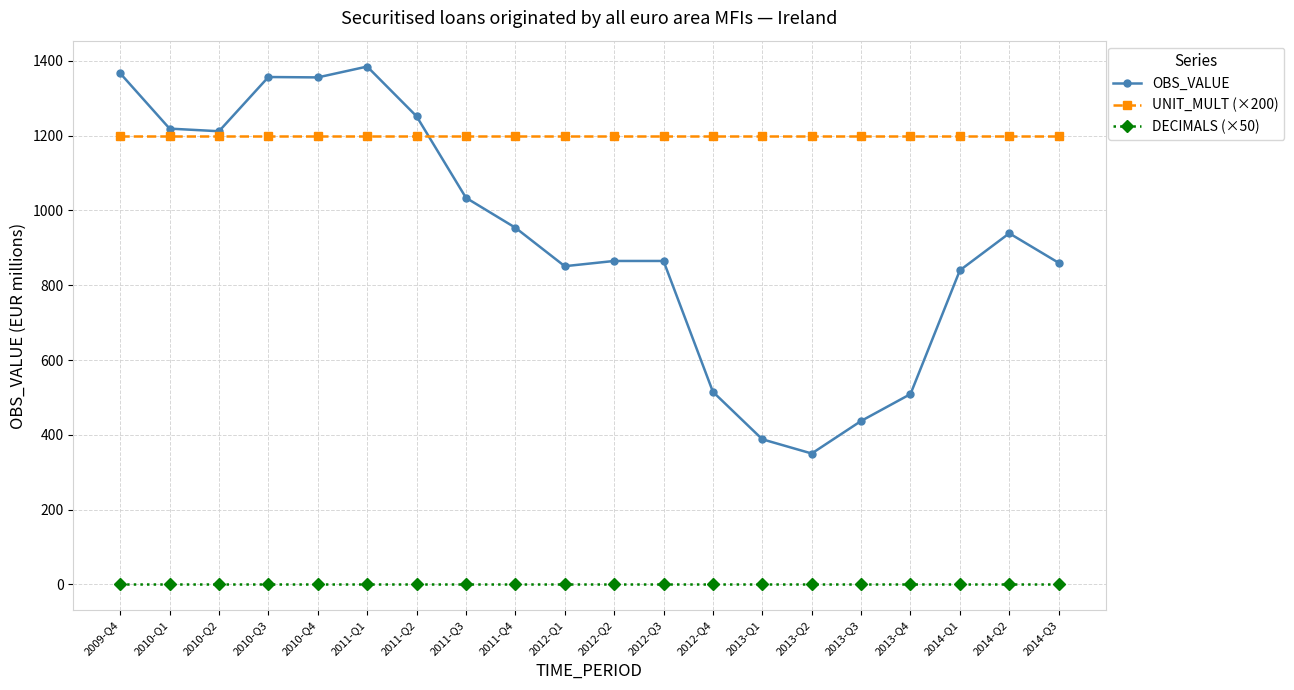

At 2012-Q3, list the series in order from largest to smallest.

UNIT_MULT (×200), OBS_VALUE, DECIMALS (×50)